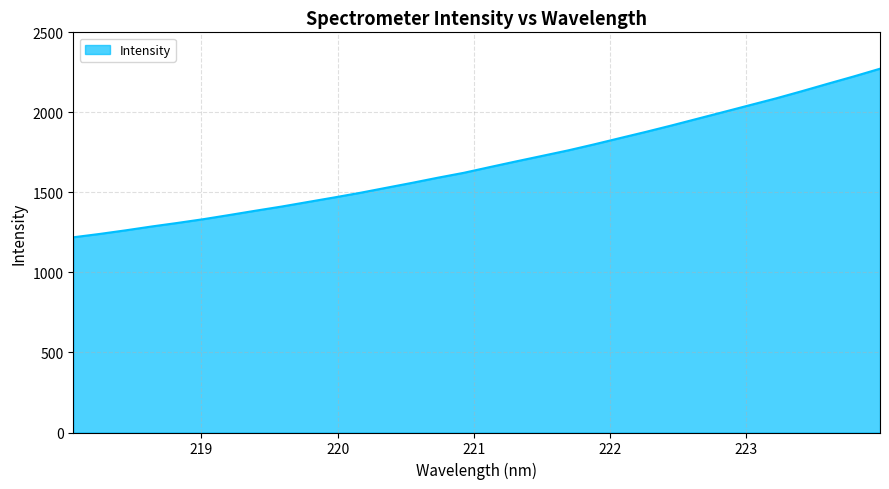

What is the maximum value shown in the chart?

2273.3